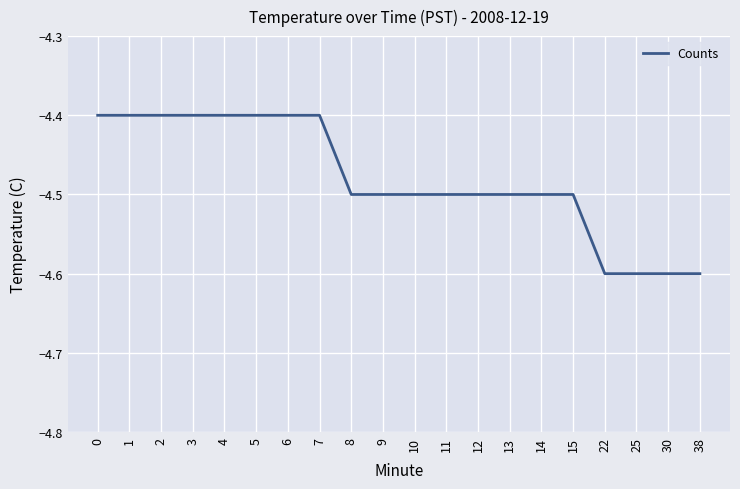

Reading left to right, list all the values displayed in this chart.

0=-4.4	1=-4.4	2=-4.4	3=-4.4	4=-4.4	5=-4.4	6=-4.4	7=-4.4	8=-4.5	9=-4.5	10=-4.5	11=-4.5	12=-4.5	13=-4.5	14=-4.5	15=-4.5	22=-4.6	25=-4.6	30=-4.6	38=-4.6